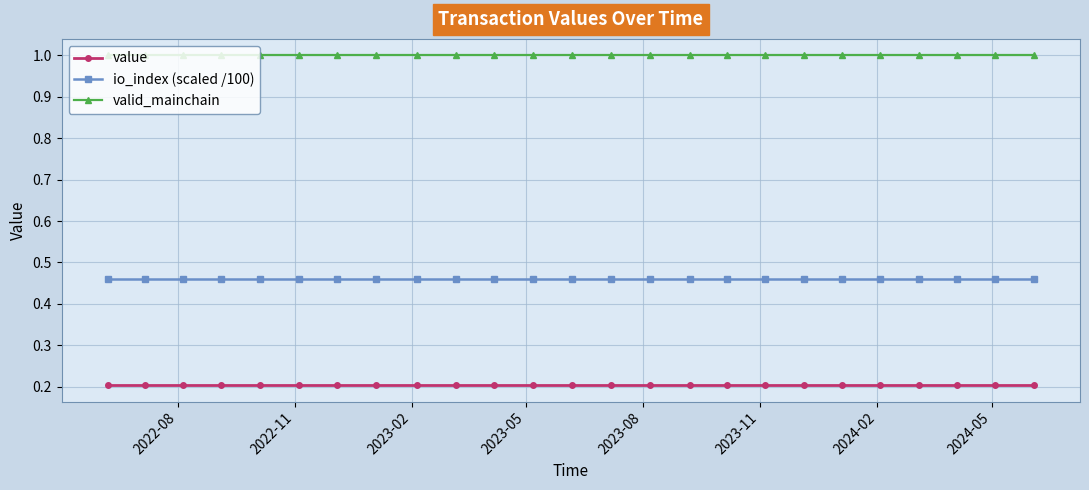

What are all the series names shown in the legend?

value, io_index (scaled /100), valid_mainchain